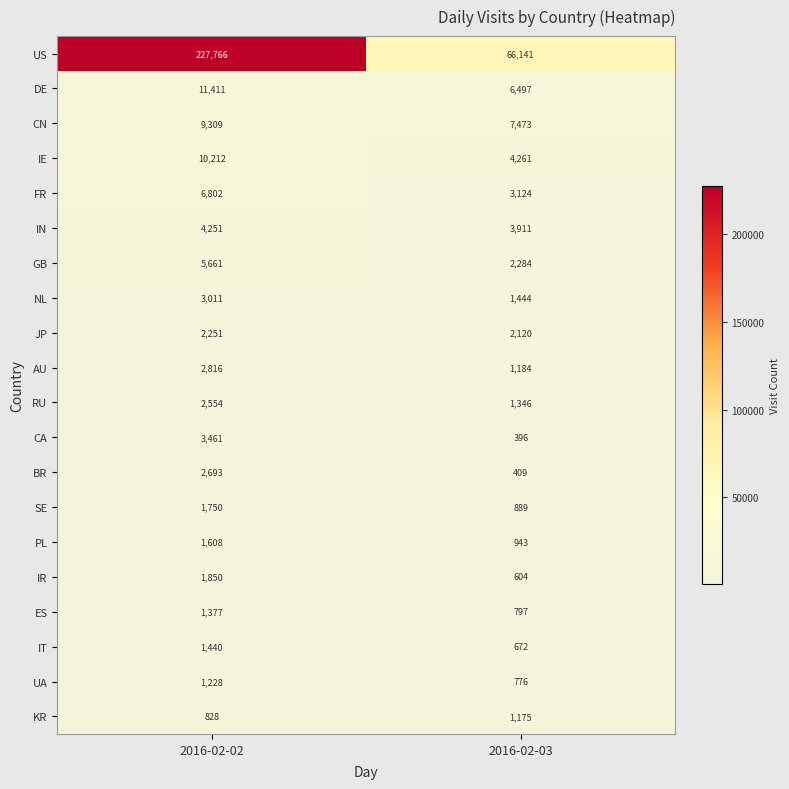

Which category has the lowest value in the IN series?

2016-02-03